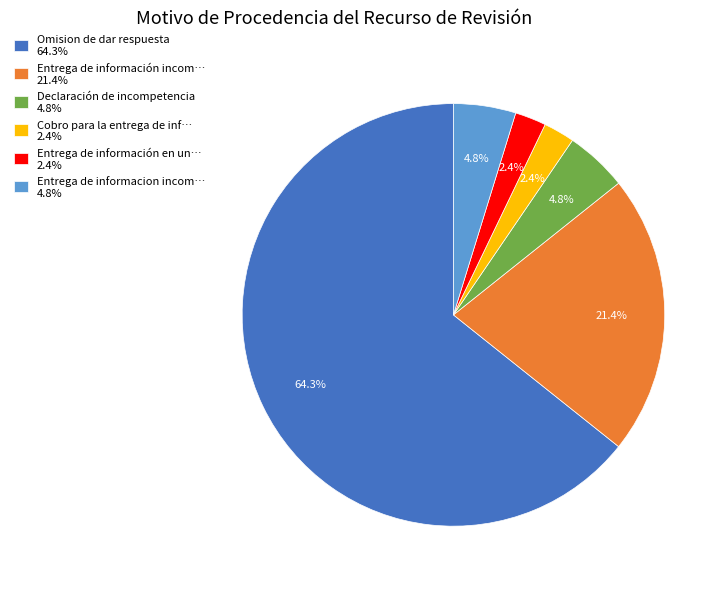

Count the number of slices in the pie.

6